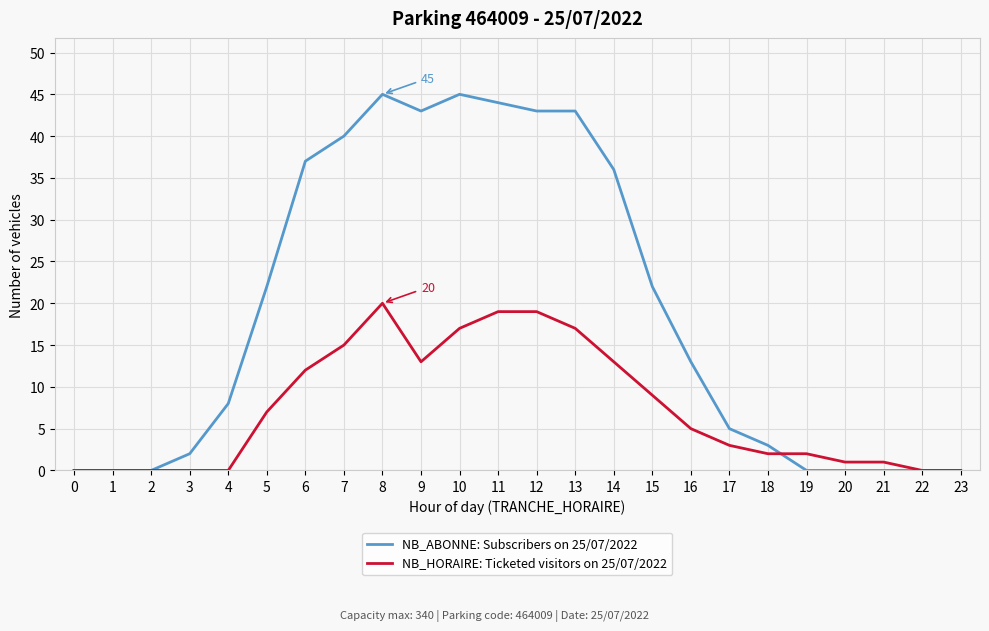

The NB_HORAIRE: Ticketed visitors on 25/07/2022 series shows 6 at 14. True or false?

False